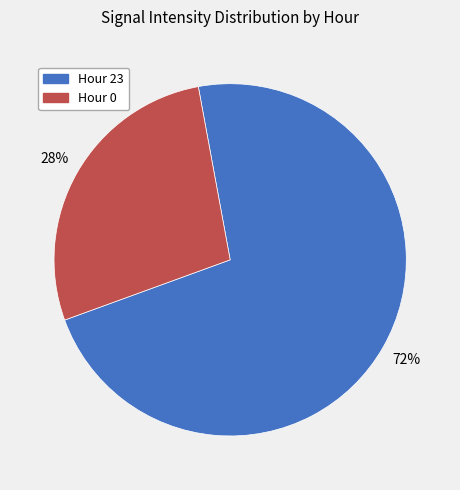

To the nearest percent, what is the average slice percentage?

50%